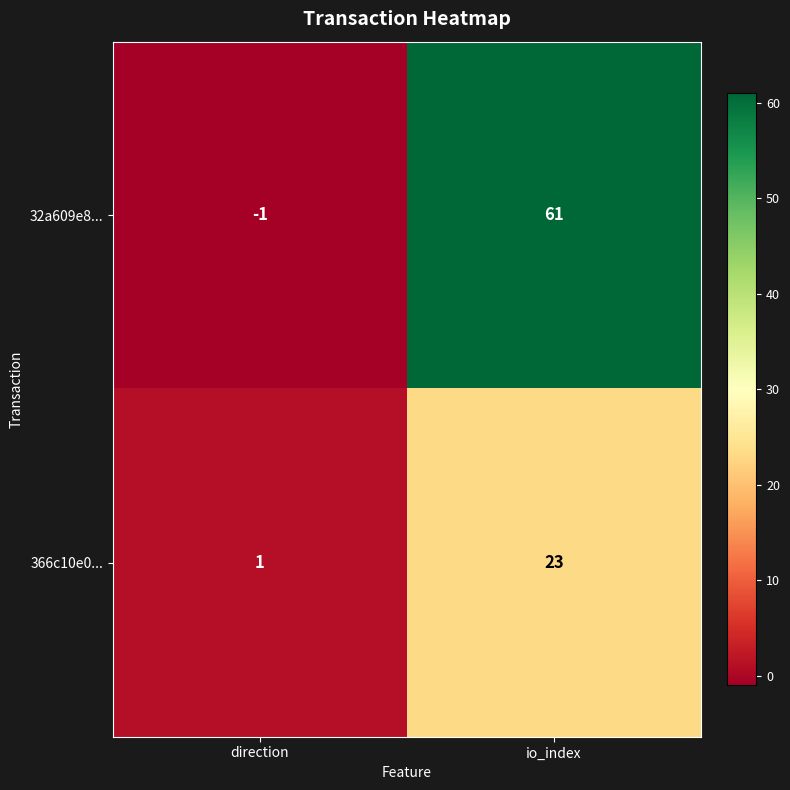

What is the difference between the maximum and minimum values in the 366c10e0... series?

22